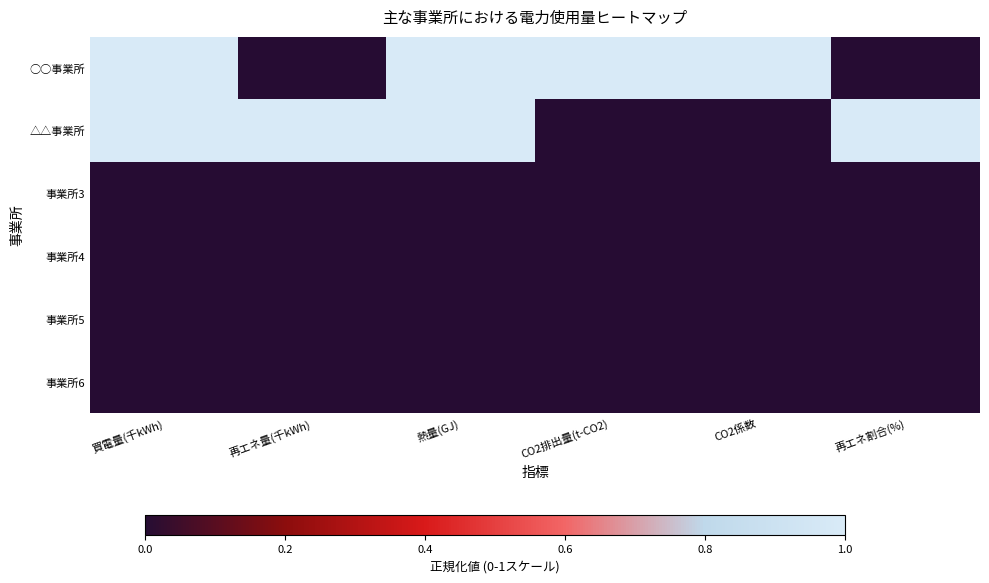

Reading right to left, what are all the values shown in this chart?

○○事業所: 再エネ割合(%)=0	CO2係数=1	CO2排出量(t-CO2)=1	熱量(GJ)=1	再エネ量(千kWh)=0	買電量(千kWh)=1
△△事業所: 再エネ割合(%)=1	CO2係数=0	CO2排出量(t-CO2)=0	熱量(GJ)=1	再エネ量(千kWh)=1	買電量(千kWh)=1
事業所3: 再エネ割合(%)=0	CO2係数=0	CO2排出量(t-CO2)=0	熱量(GJ)=0	再エネ量(千kWh)=0	買電量(千kWh)=0
事業所4: 再エネ割合(%)=0	CO2係数=0	CO2排出量(t-CO2)=0	熱量(GJ)=0	再エネ量(千kWh)=0	買電量(千kWh)=0
事業所5: 再エネ割合(%)=0	CO2係数=0	CO2排出量(t-CO2)=0	熱量(GJ)=0	再エネ量(千kWh)=0	買電量(千kWh)=0
事業所6: 再エネ割合(%)=0	CO2係数=0	CO2排出量(t-CO2)=0	熱量(GJ)=0	再エネ量(千kWh)=0	買電量(千kWh)=0